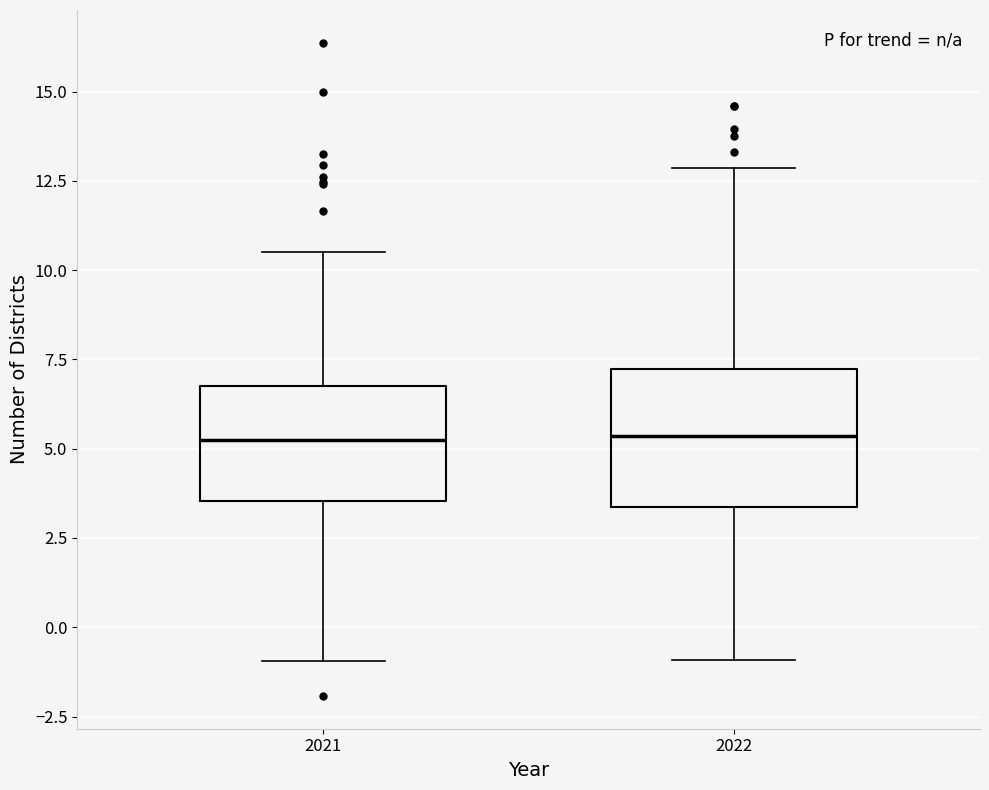

Reading left to right, read every box against the y-axis: the position of its median line, the range the box covers, and the ends of its whiskers. The values are not printed on the chart, so give them approximately, as read against the axis.

2021: median 5.5, box 3.5 to 7.0, whiskers -1.0 to 10.5
2022: median 5.5, box 3.5 to 7.0, whiskers -1.0 to 13.0